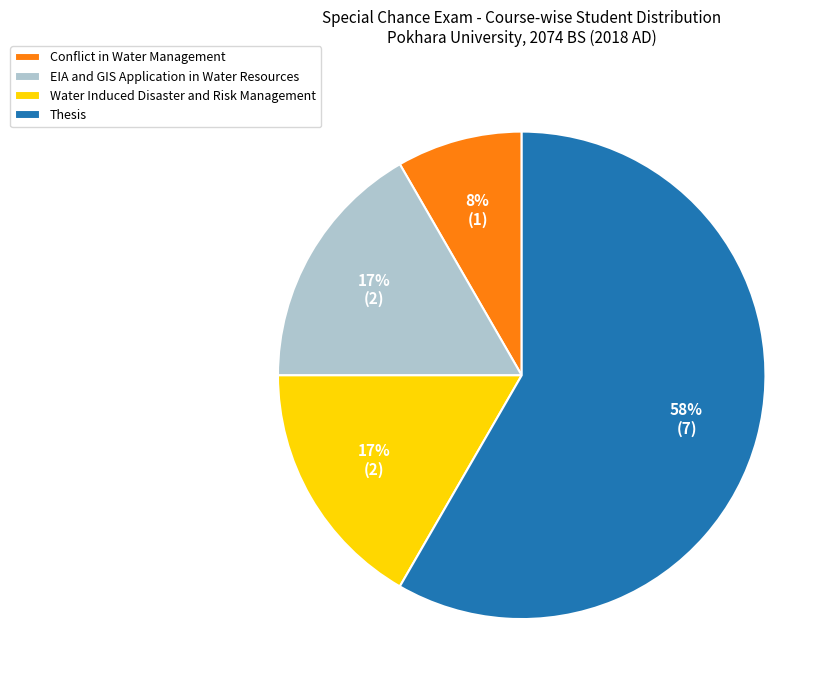

Approximately how many times larger is the value at Water Induced Disaster and Risk Management compared to Thesis?

0.3